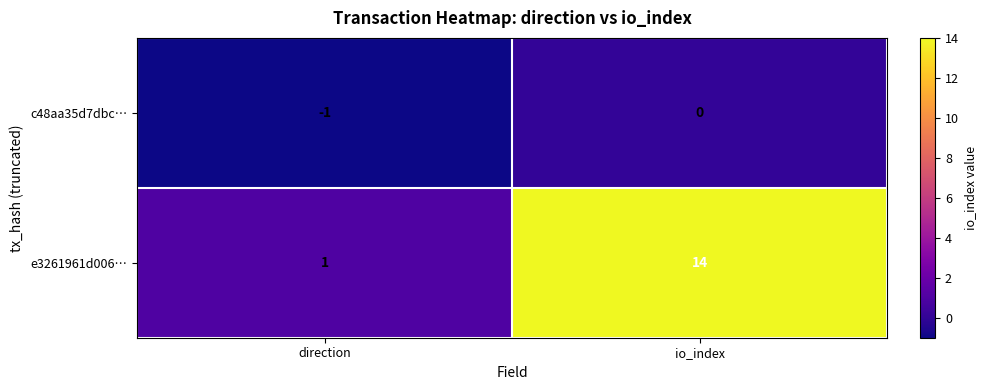

At which label is c48aa35d7dbc… closest to 0?

io_index